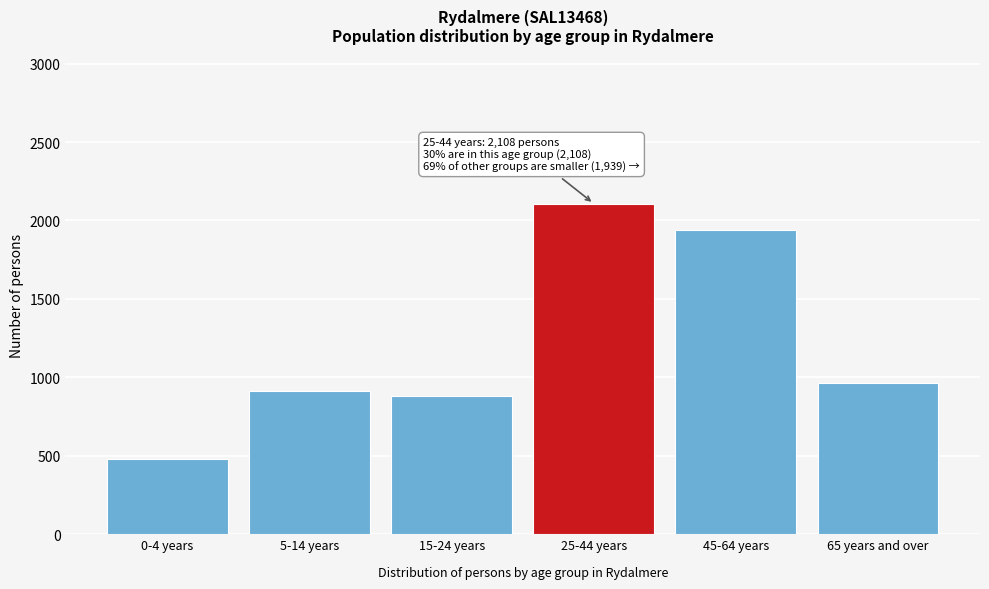

Reading right to left, transcribe all the data shown in this chart.

65 years and over=961	45-64 years=1939	25-44 years=2108	15-24 years=882	5-14 years=910	0-4 years=481